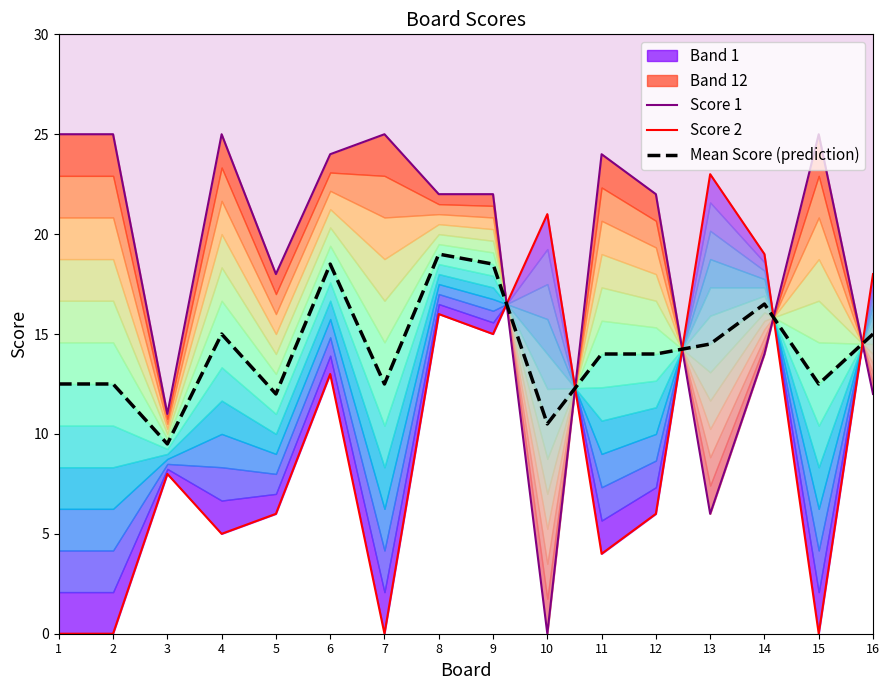

Reading left to right, extract all data points from this chart.

Score 1: 25.0	25.0	11.0	25.0	18.0	24.0	25.0	22.0	22.0	0.0	24.0	22.0	6.0	14.0	25.0	12.0
Score 2: 0.0	0.0	8.0	5.0	6.0	13.0	0.0	16.0	15.0	21.0	4.0	6.0	23.0	19.0	0.0	18.0
Mean Score (prediction): 12.5	12.5	9.5	15.0	12.0	18.5	12.5	19.0	18.5	10.5	14.0	14.0	14.5	16.5	12.5	15.0